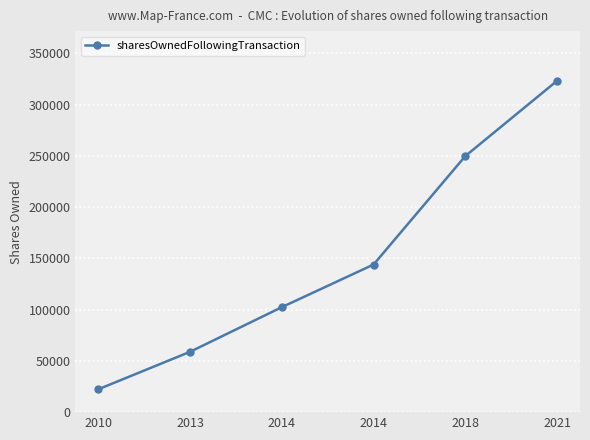

Reading left to right, transcribe all the data shown in this chart.

22326	58855	102382	143956	249713	323116